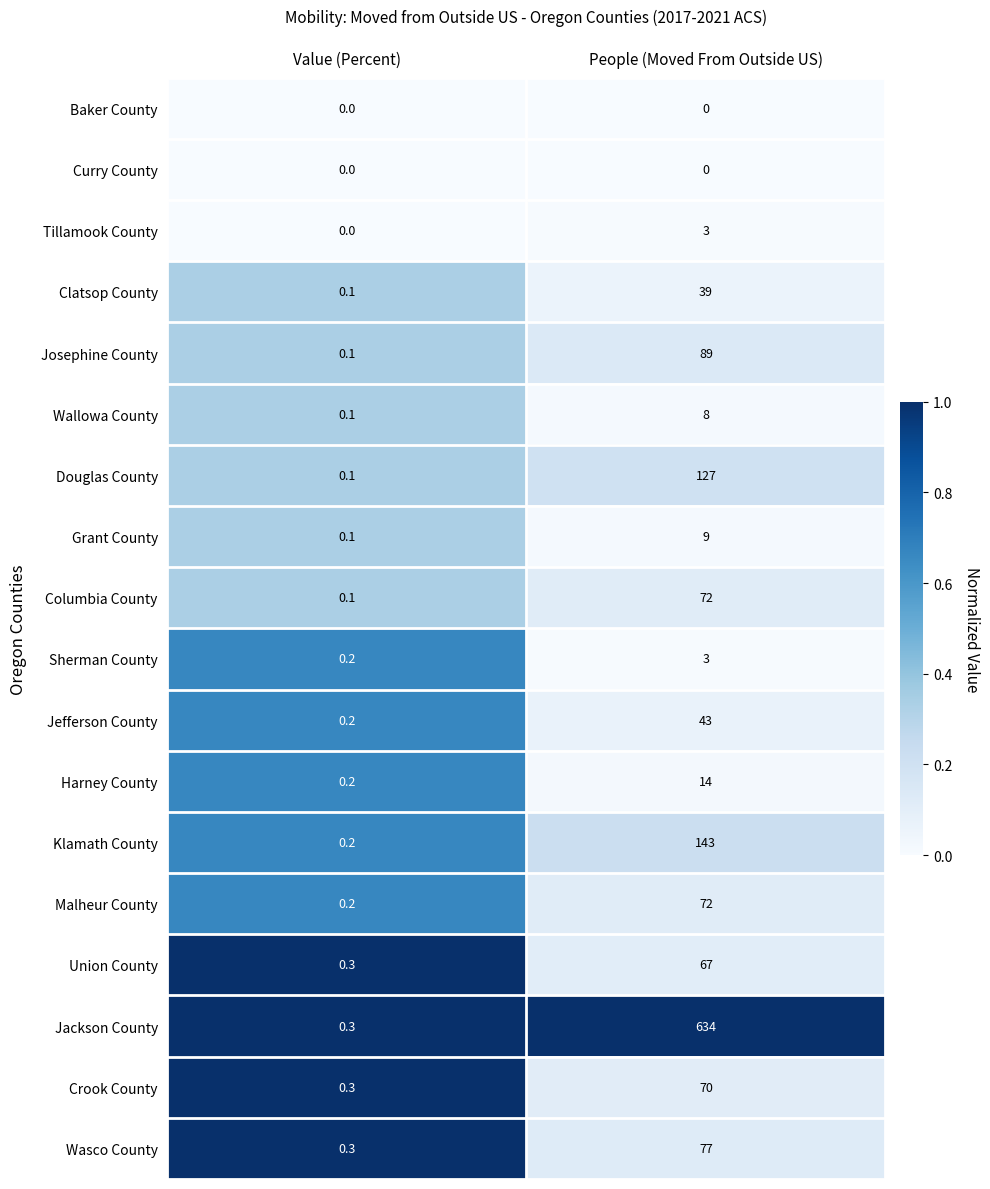

At which label does Josephine County reach its peak?

People (Moved From Outside US)